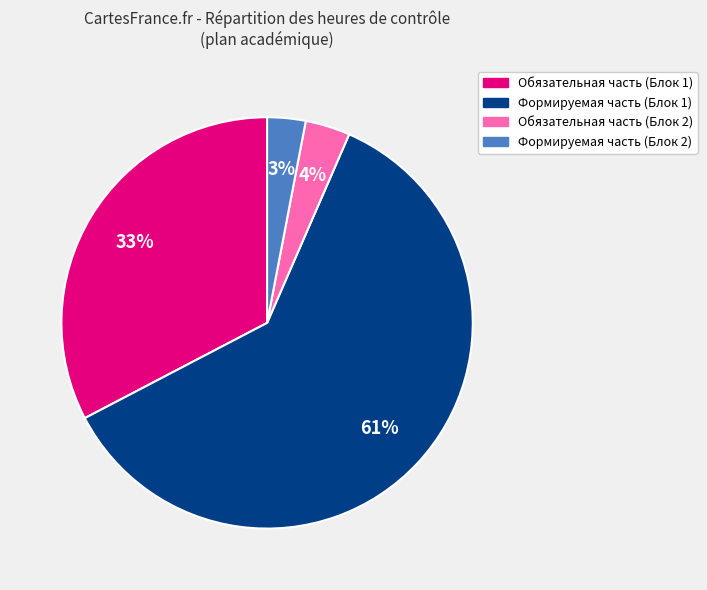

Which category has the biggest portion of the pie?

Формируемая часть (Блок 1)